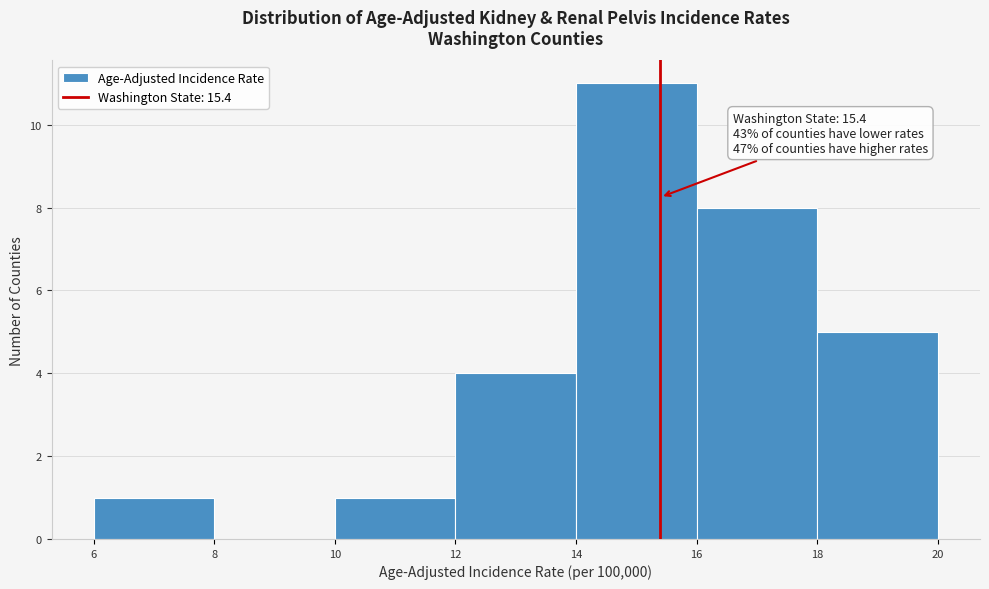

Over which range of the x-axis is the bar tallest?

14 to 16